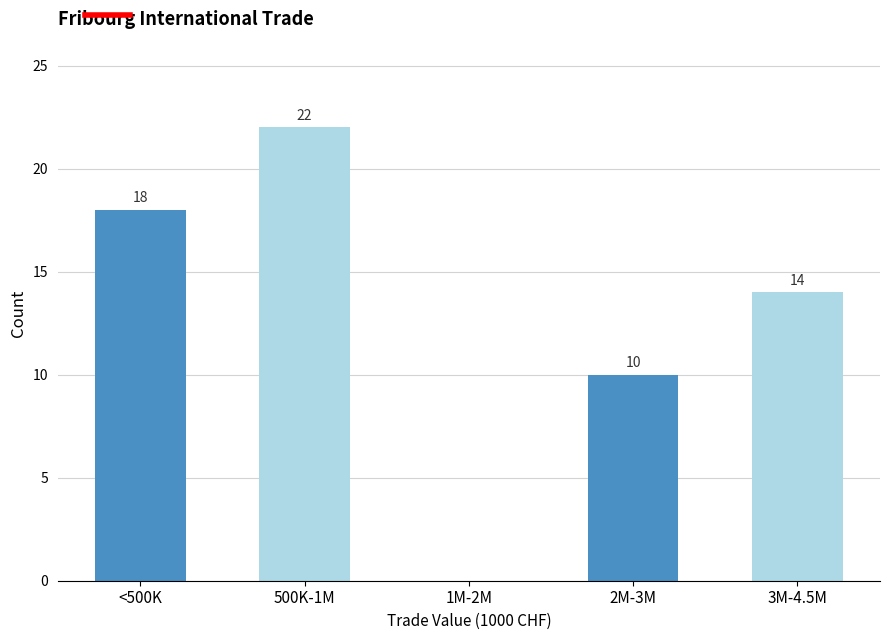

Reading left to right, extract all data points from this chart.

<500K=18	500K-1M=22	1M-2M=0	2M-3M=10	3M-4.5M=14